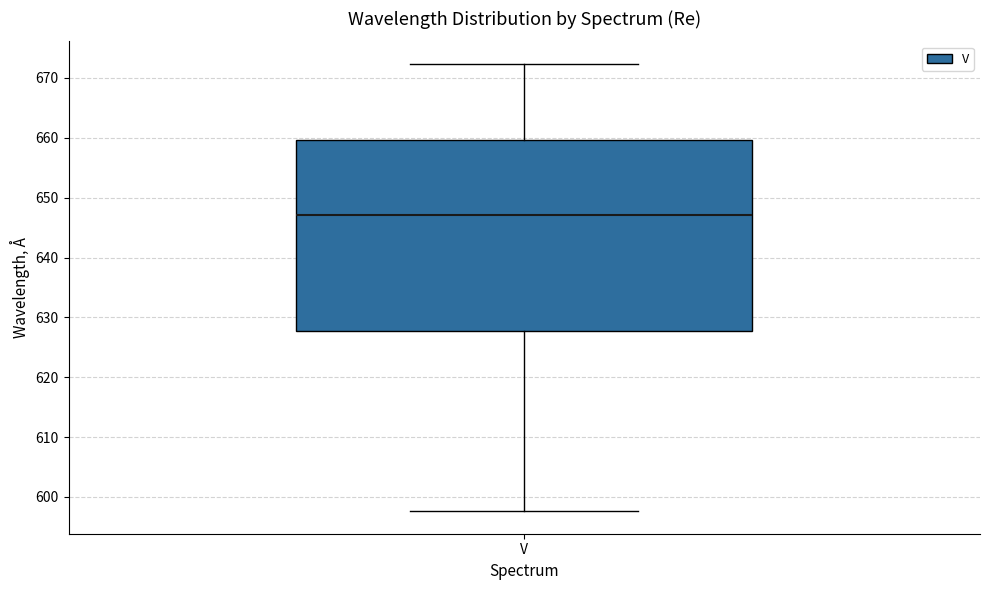

Read this box plot against the y-axis: the position of the median line, the range covered by the box, and the ends of both whiskers. The values are not printed on the chart, so give them approximately, as read against the axis.

median 647, box 628 to 660, whiskers 598 to 672